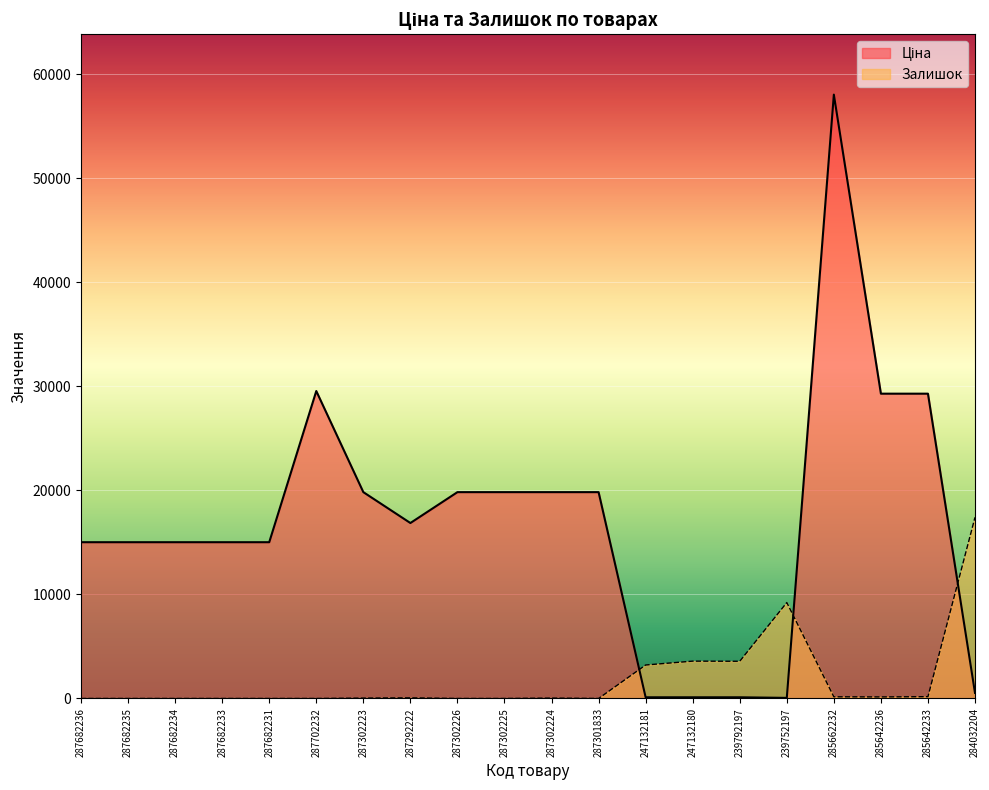

In Ціна, how many points are lower than both neighbors (excluding endpoints)?

2